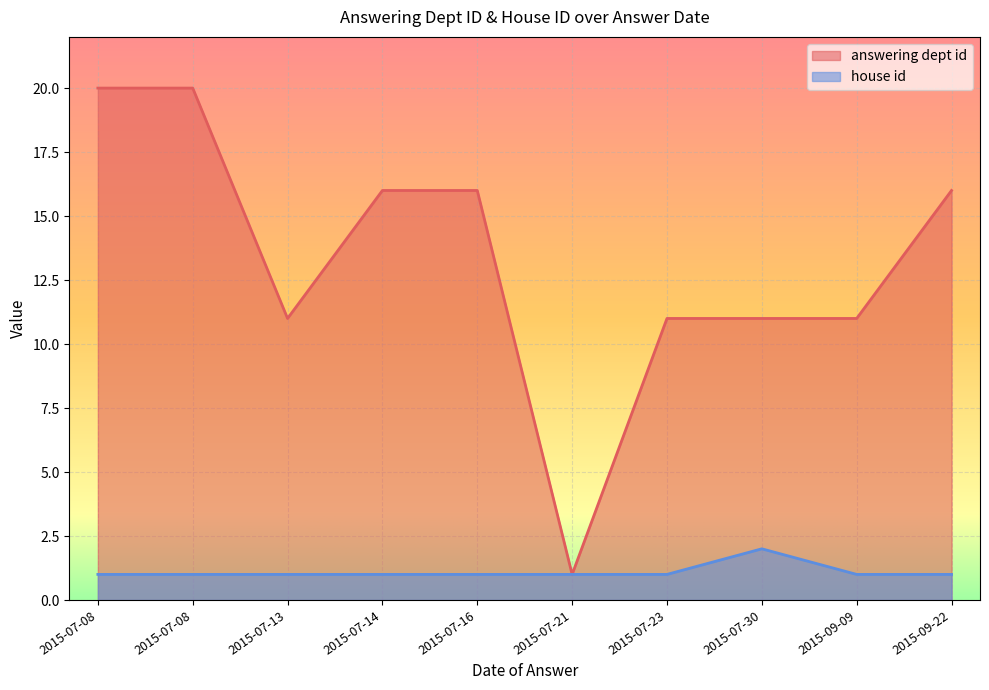

What is the minimum value shown in the chart?

1